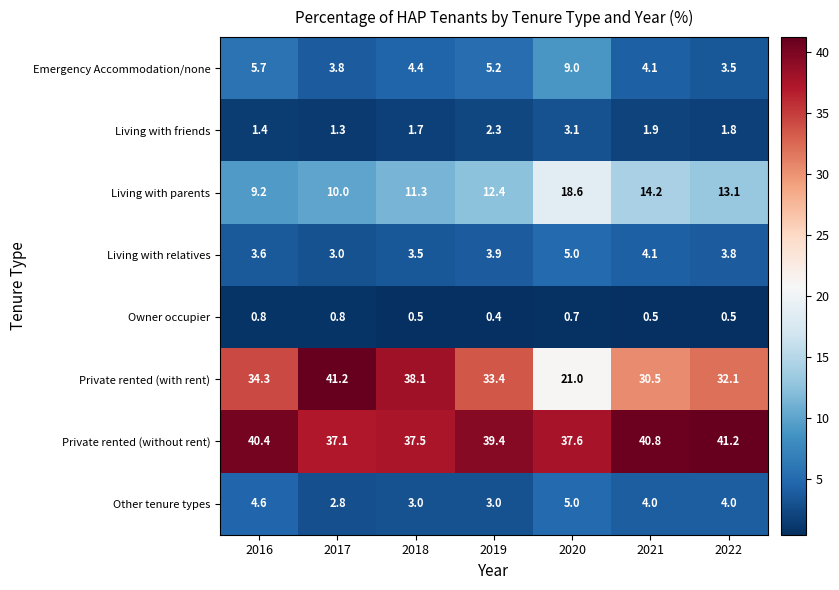

What is the maximum value shown in the chart?

41.2